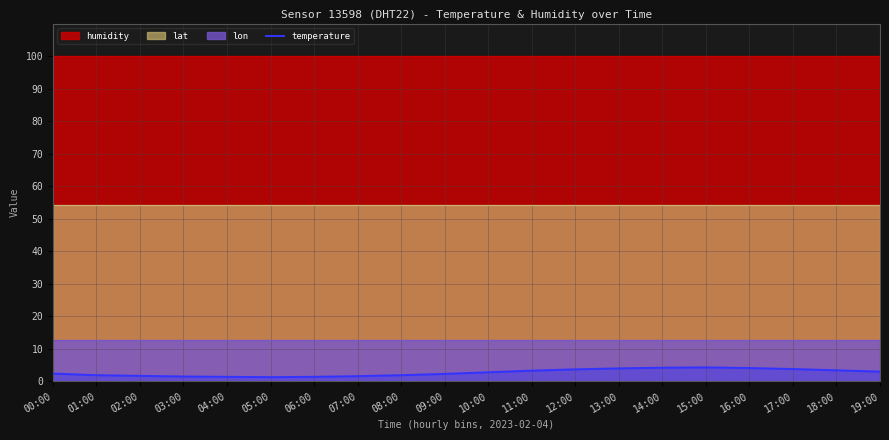

Does the chart display data point markers on the line(s)?

No